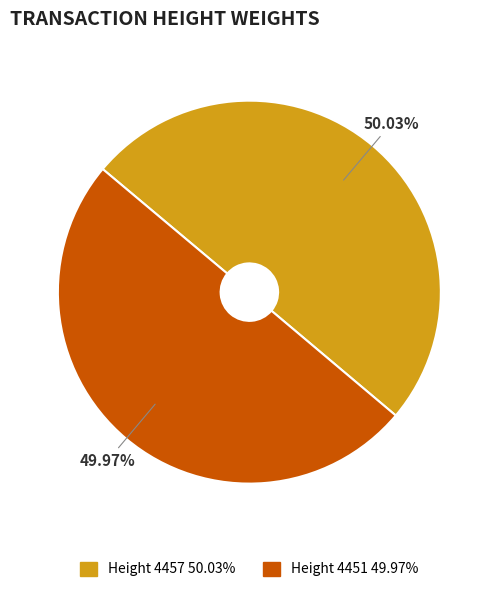

To the nearest percent, what is the average slice percentage?

50%